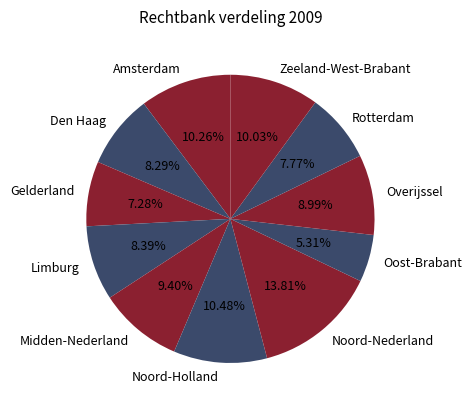

Count the number of slices in the pie.

11